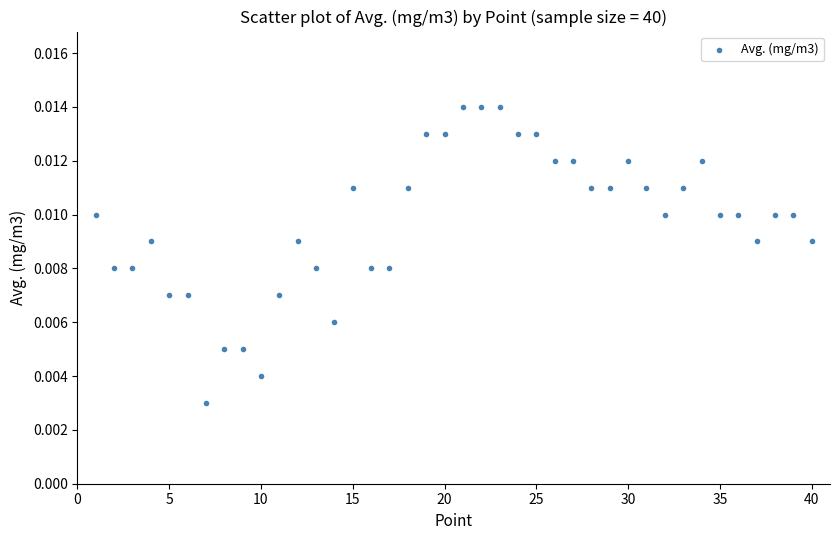

What is the range of X values (max minus min)?

39.0